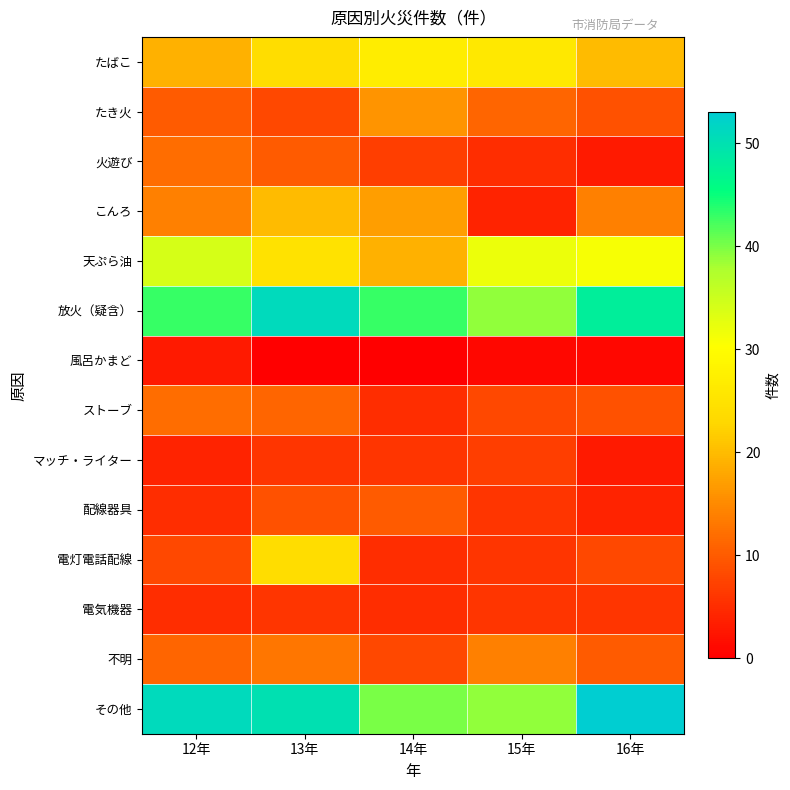

At how many categories does at least one series exceed 10?

5